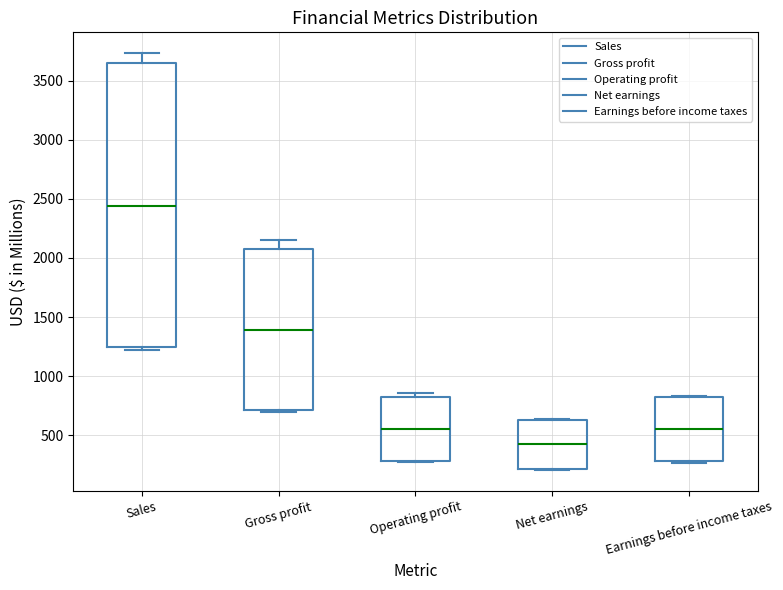

Which box's median line is the lowest?

Net earnings